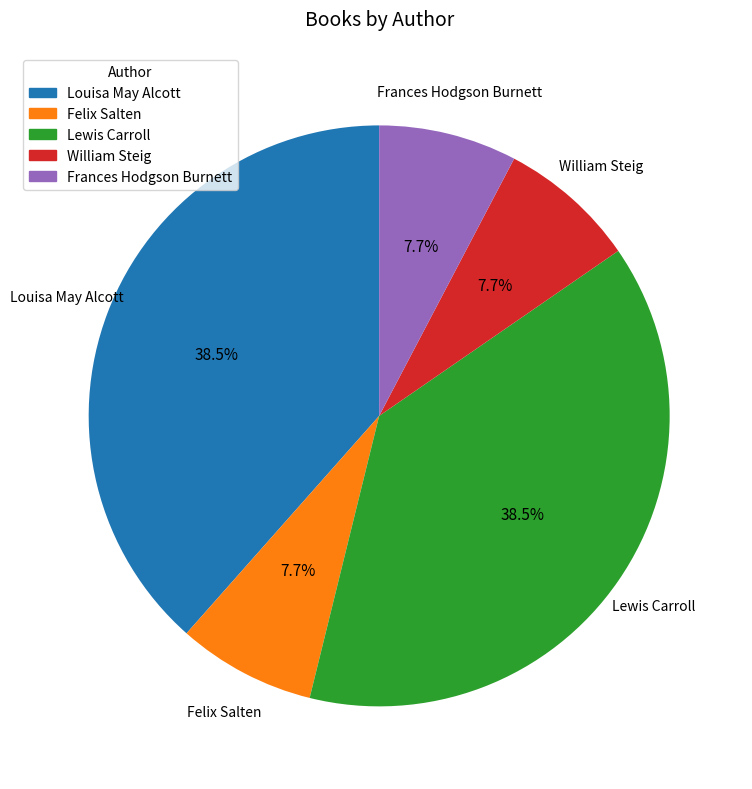

True or false: William Steig accounts for 8% of the total.

True